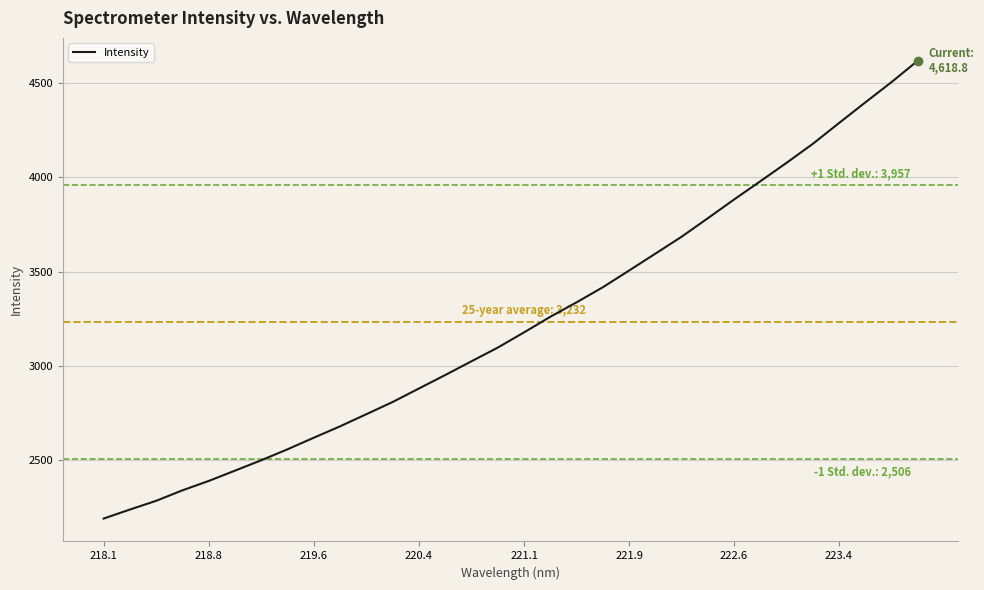

True or false: the data has more than 1 interior local peaks.

False